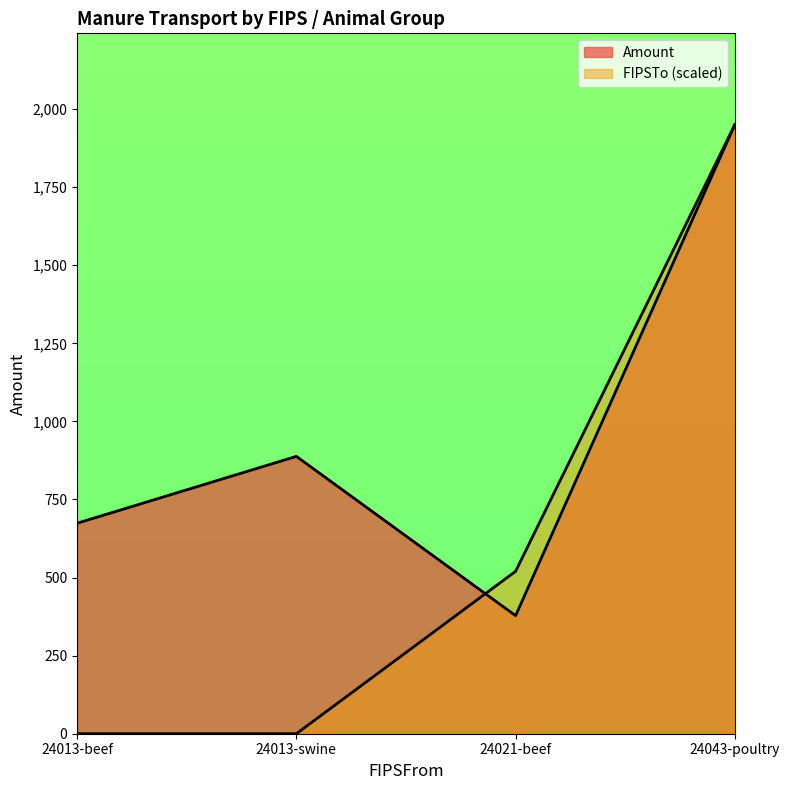

What is the difference between the highest and lowest values at 24021-beef?

142